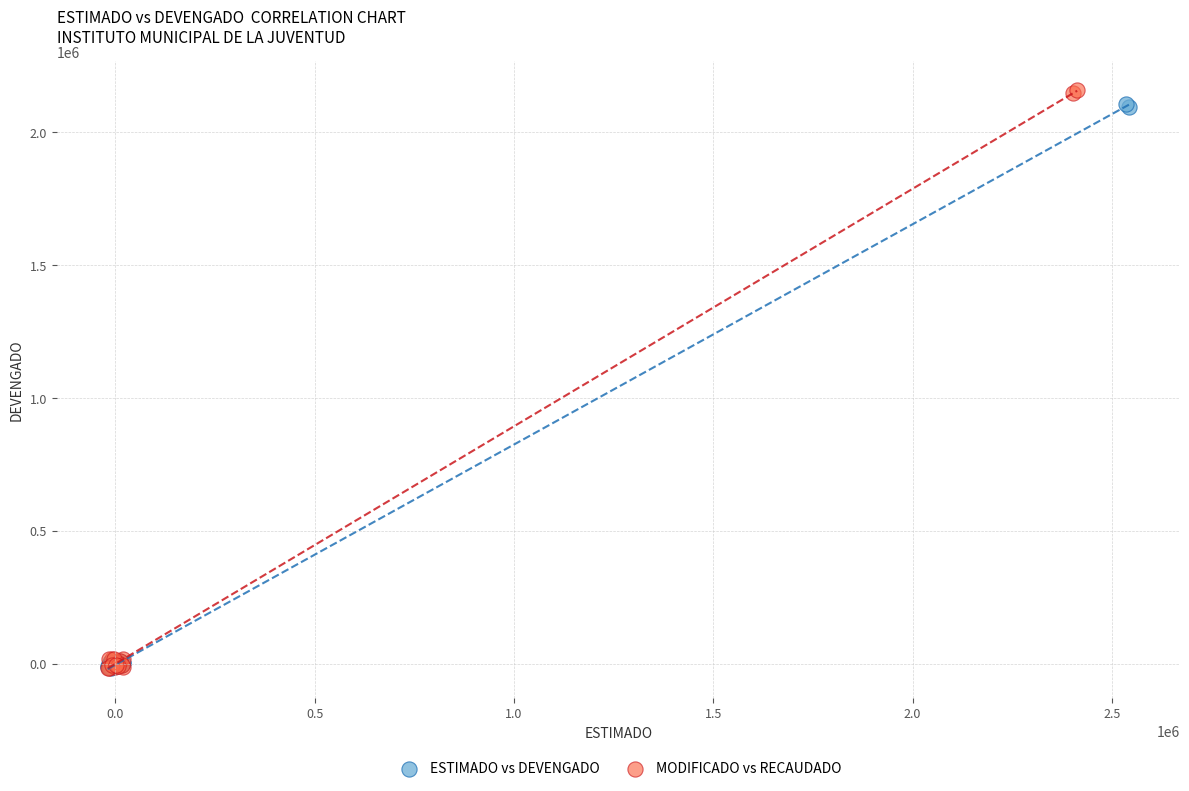

Which series has the widest spread of Y values?

MODIFICADO vs RECAUDADO